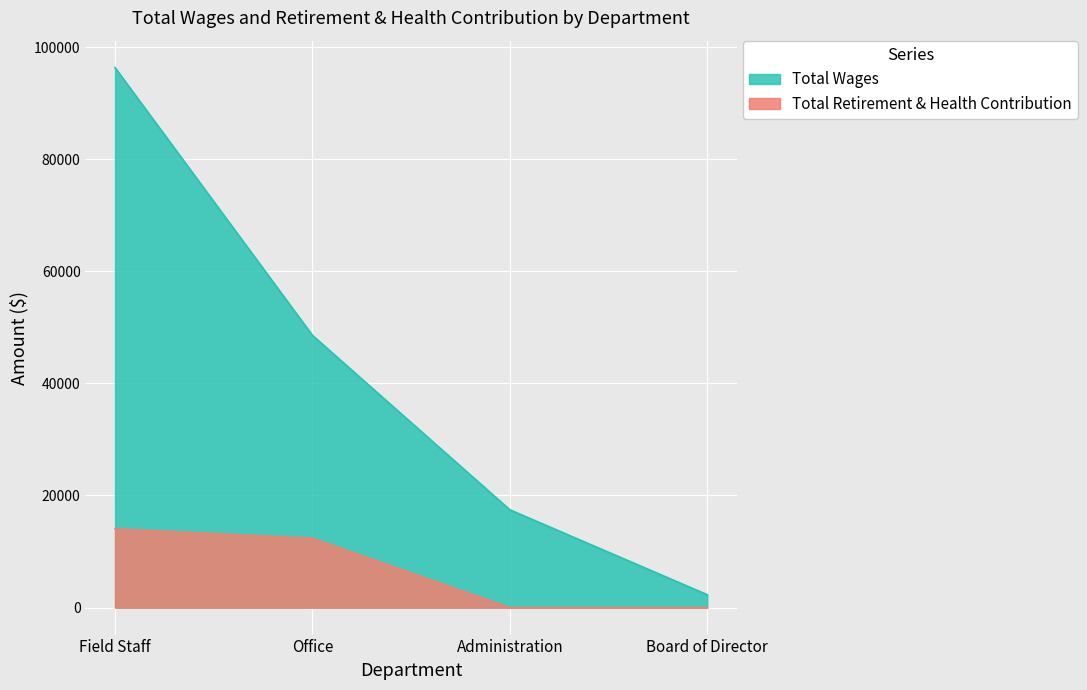

The value of Total Retirement & Health Contribution at Administration is -8336. True or false?

False